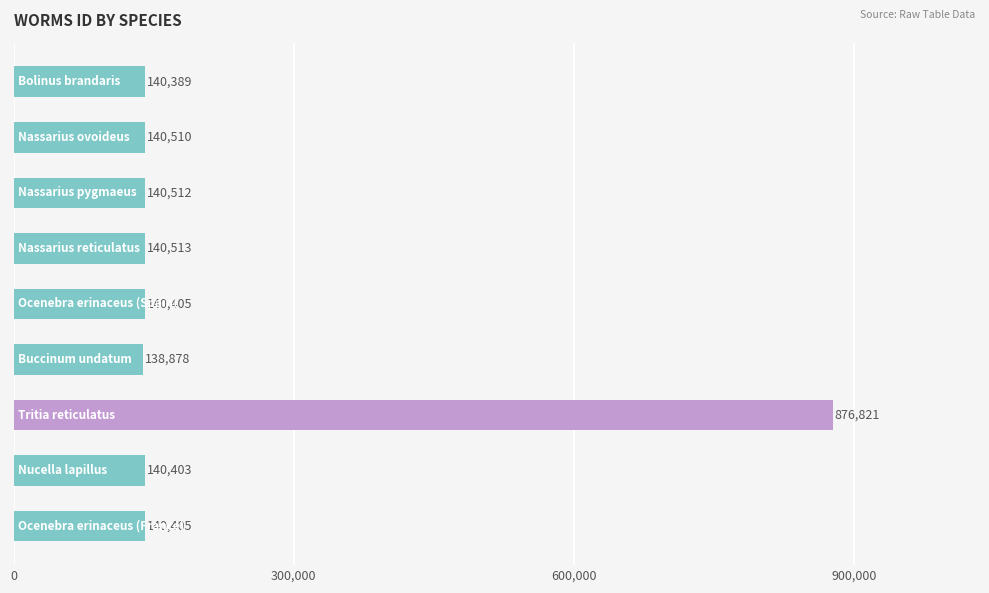

What is the value of the 1st bar from the top?

140389